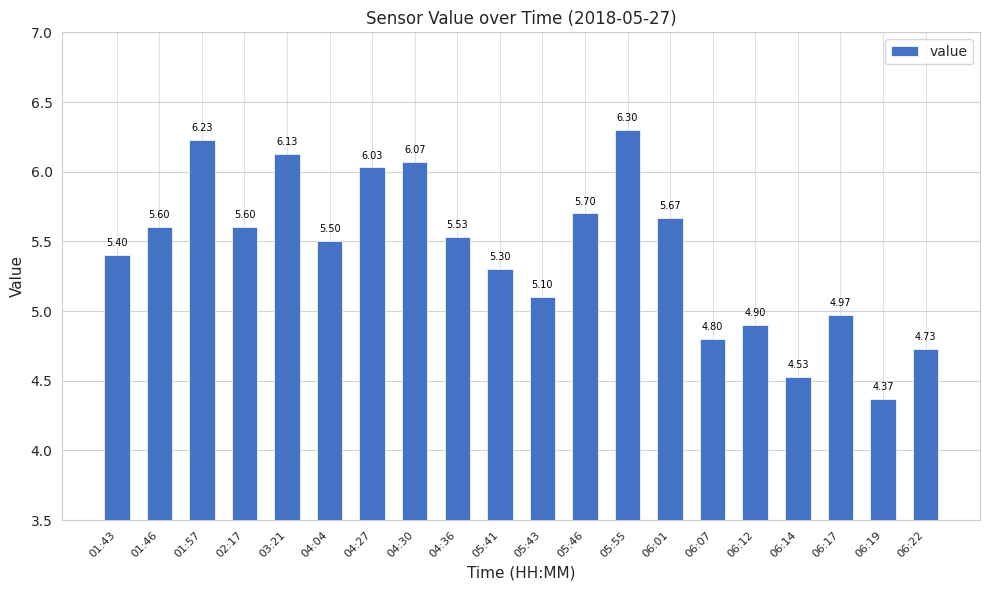

What is the change in value from 01:43 to 06:14?

-0.9